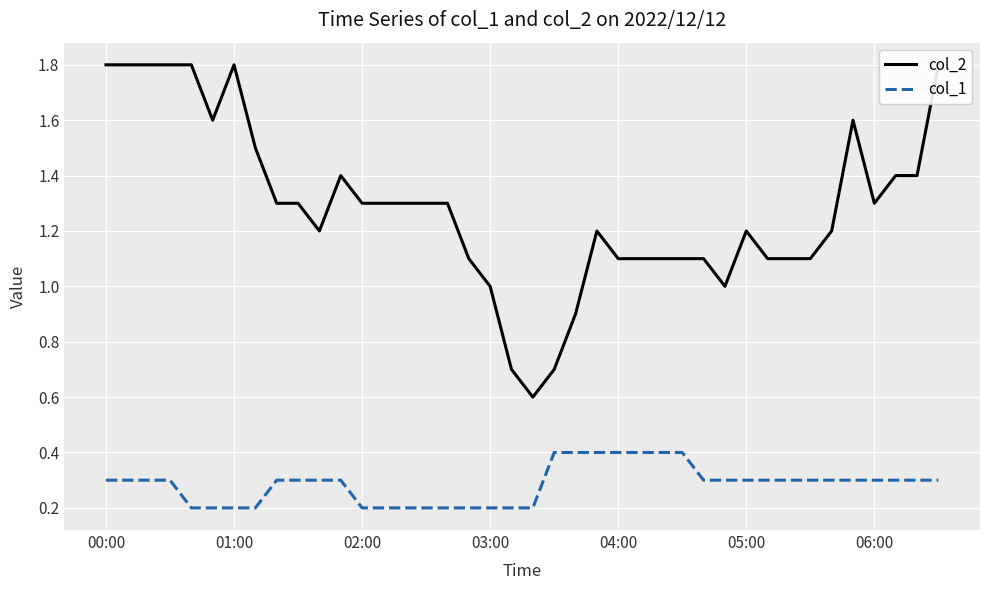

Reading left to right, extract all data points from this chart.

col_2: 1.8	1.8	1.8	1.8	1.8	1.6	1.8	1.5	1.3	1.3	1.2	1.4	1.3	1.3	1.3	1.3	1.3	1.1	1.0	0.7	0.6	0.7	0.9	1.2	1.1	1.1	1.1	1.1	1.1	1.0	1.2	1.1	1.1	1.1	1.2	1.6	1.3	1.4	1.4	1.8
col_1: 0.3	0.3	0.3	0.3	0.2	0.2	0.2	0.2	0.3	0.3	0.3	0.3	0.2	0.2	0.2	0.2	0.2	0.2	0.2	0.2	0.2	0.4	0.4	0.4	0.4	0.4	0.4	0.4	0.3	0.3	0.3	0.3	0.3	0.3	0.3	0.3	0.3	0.3	0.3	0.3